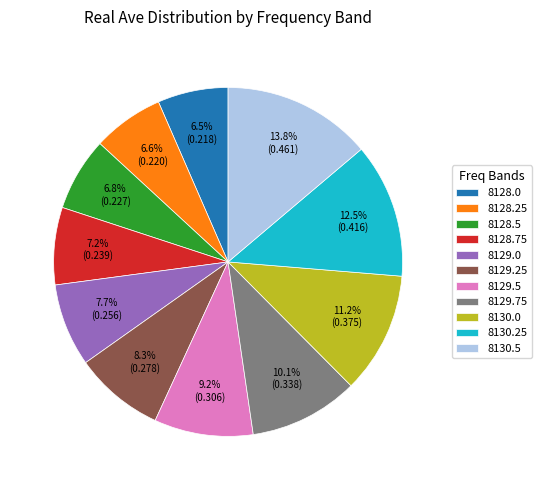

How many segments does this pie chart have?

11